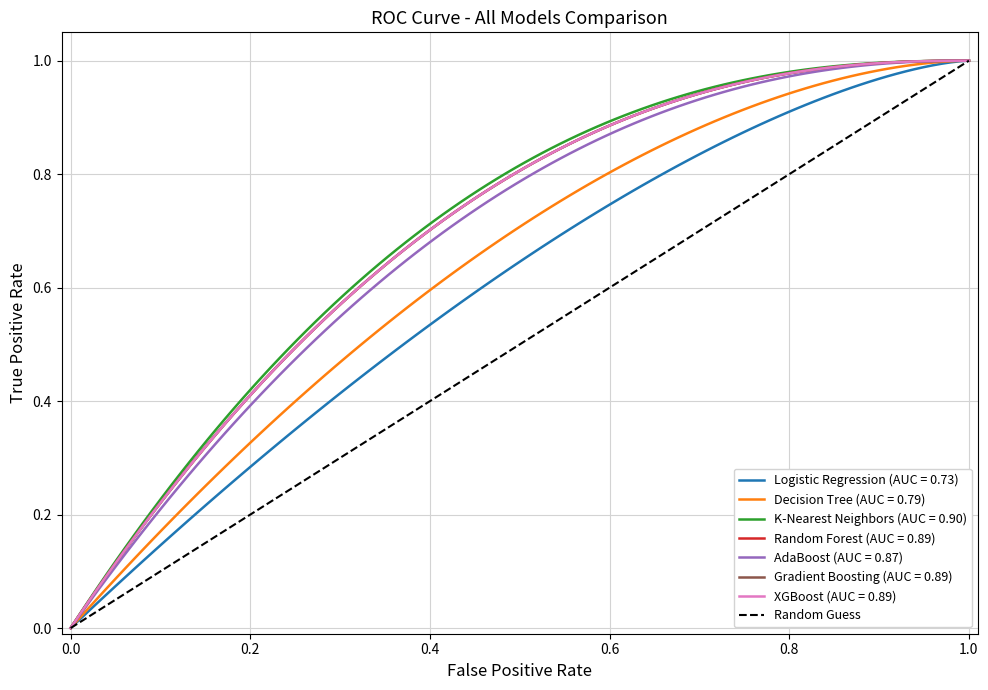

True or false: the data shows -1 at 0.0.

False